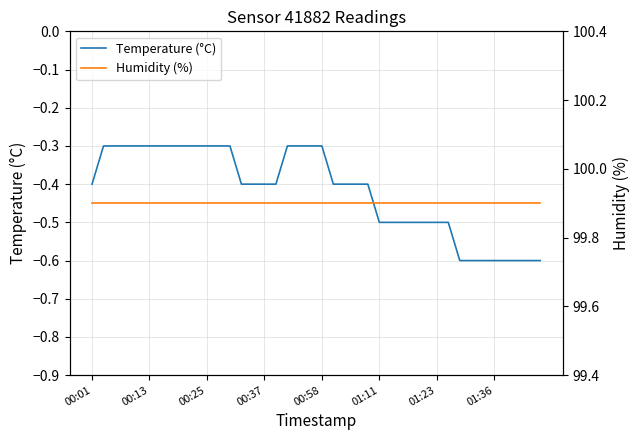

The value of Humidity (%) at 16 is 99.9. True or false?

True